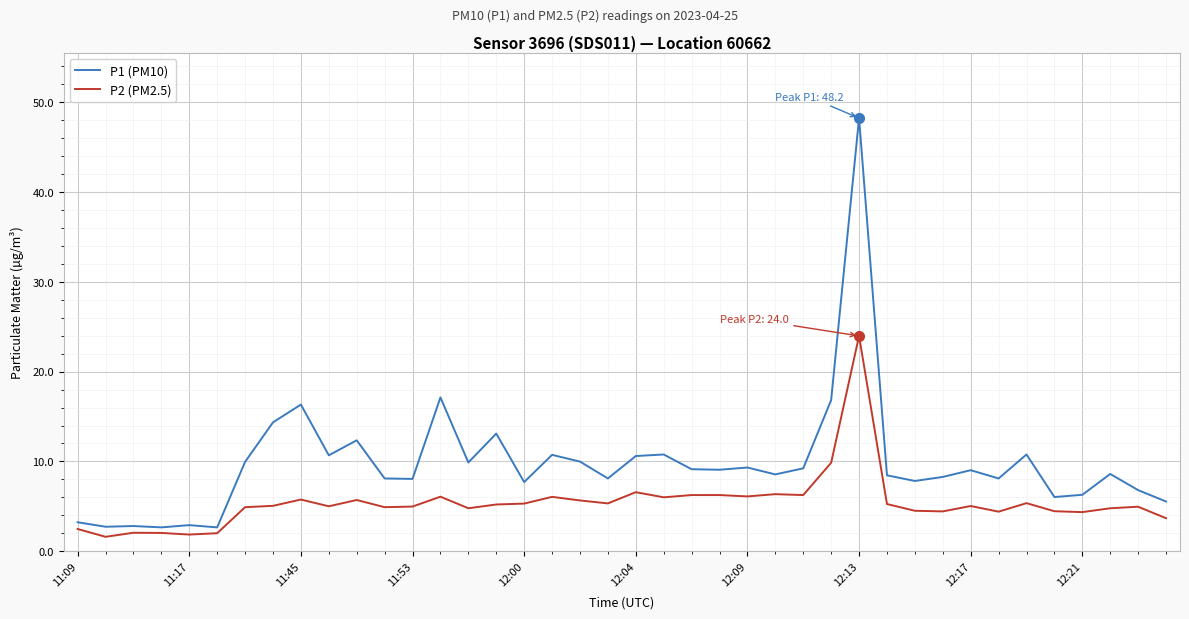

What is the difference between the maximum and minimum values in the P1 (PM10) series?

45.6